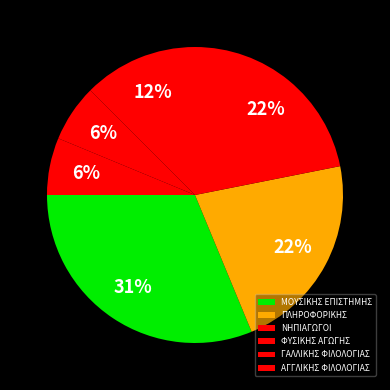

What percentage is the ΝΗΠΙΑΓΩΓΟΙ slice, to the nearest percent?

22%